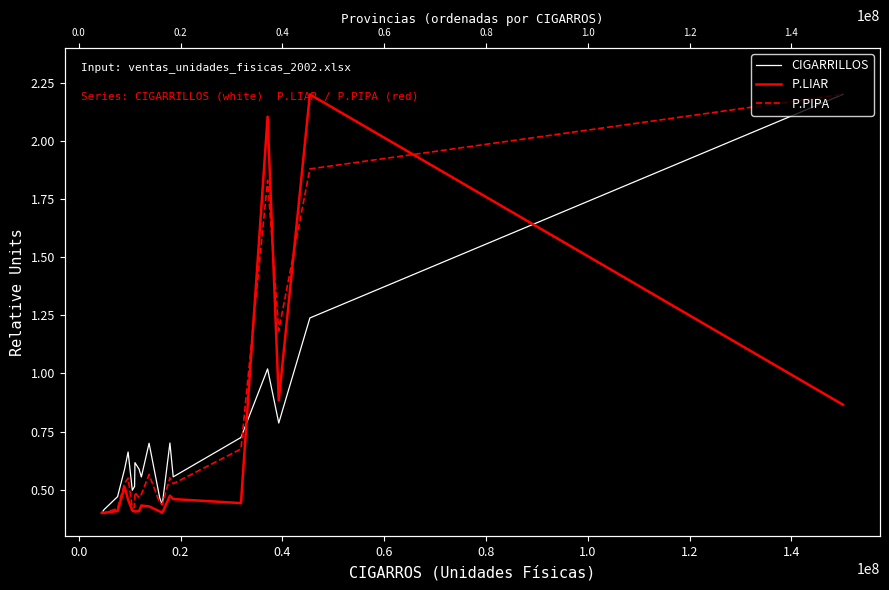

List the series in order of their peak value, lowest first.

CIGARRILLOS, P.LIAR, P.PIPA